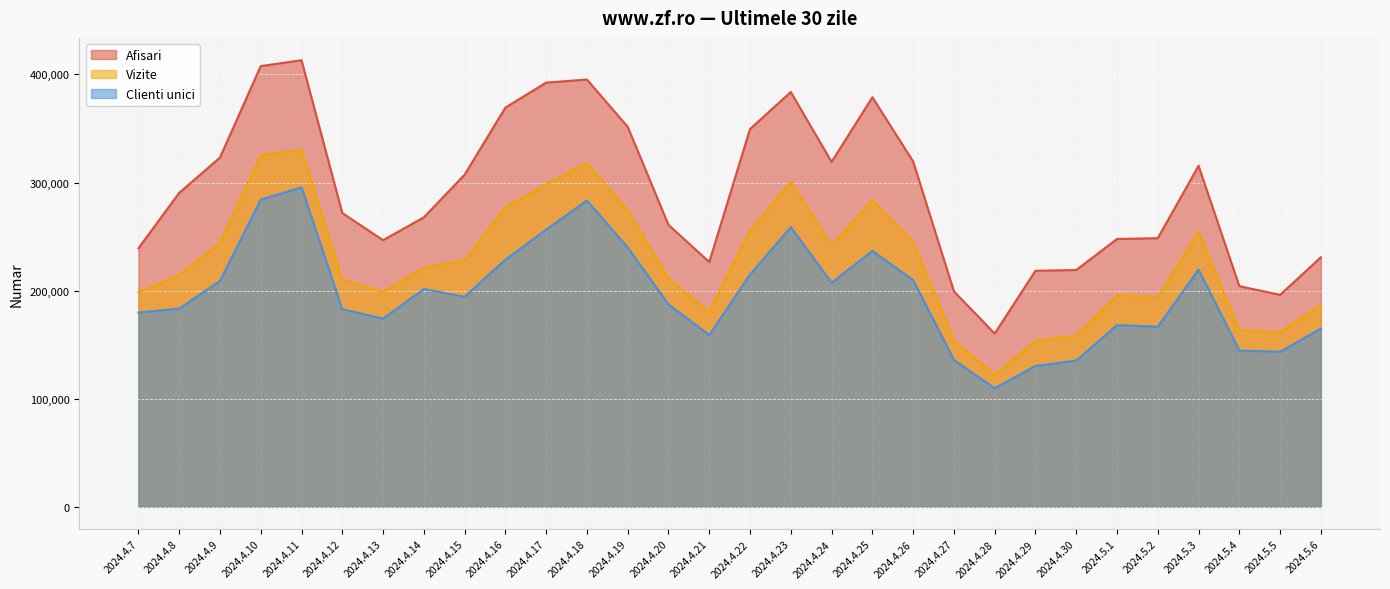

Which has a higher value, 2024.4.15 or 2024.4.29?

2024.4.15